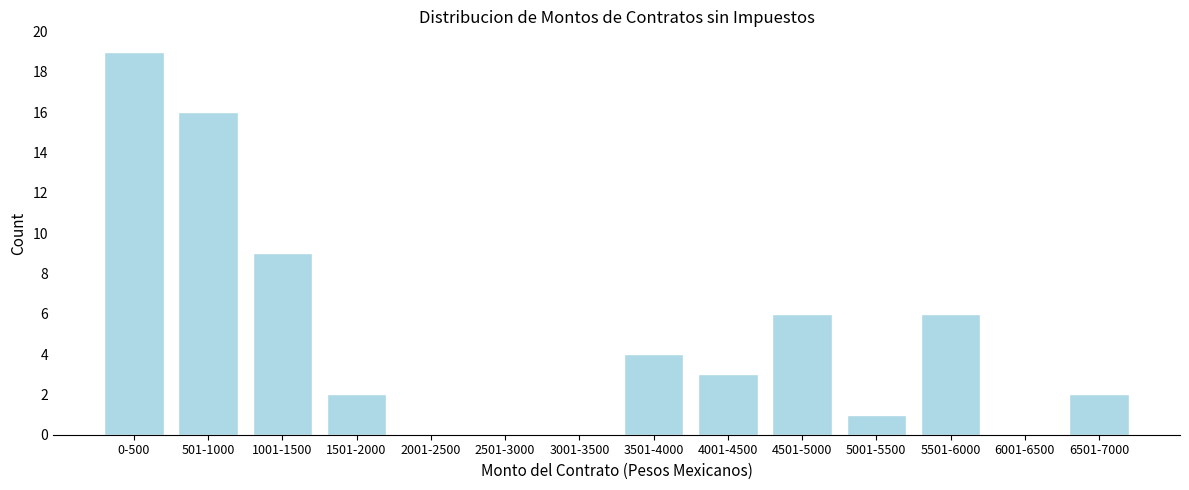

Reading right to left, what are all the values shown in this chart?

6501-7000=2	6001-6500=0	5501-6000=6	5001-5500=1	4501-5000=6	4001-4500=3	3501-4000=4	3001-3500=0	2501-3000=0	2001-2500=0	1501-2000=2	1001-1500=9	501-1000=16	0-500=19